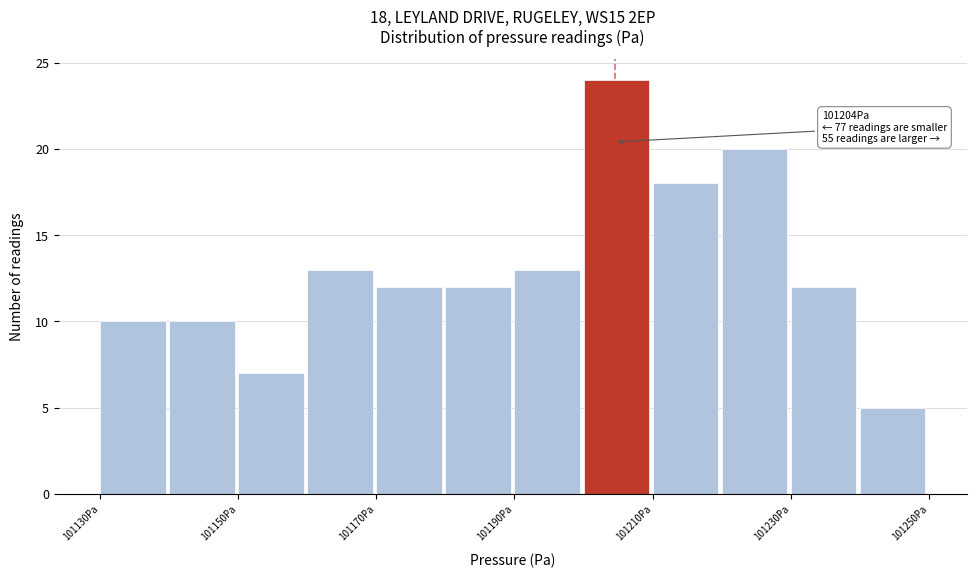

Over which range of the x-axis is the bar tallest?

101200 to 101210